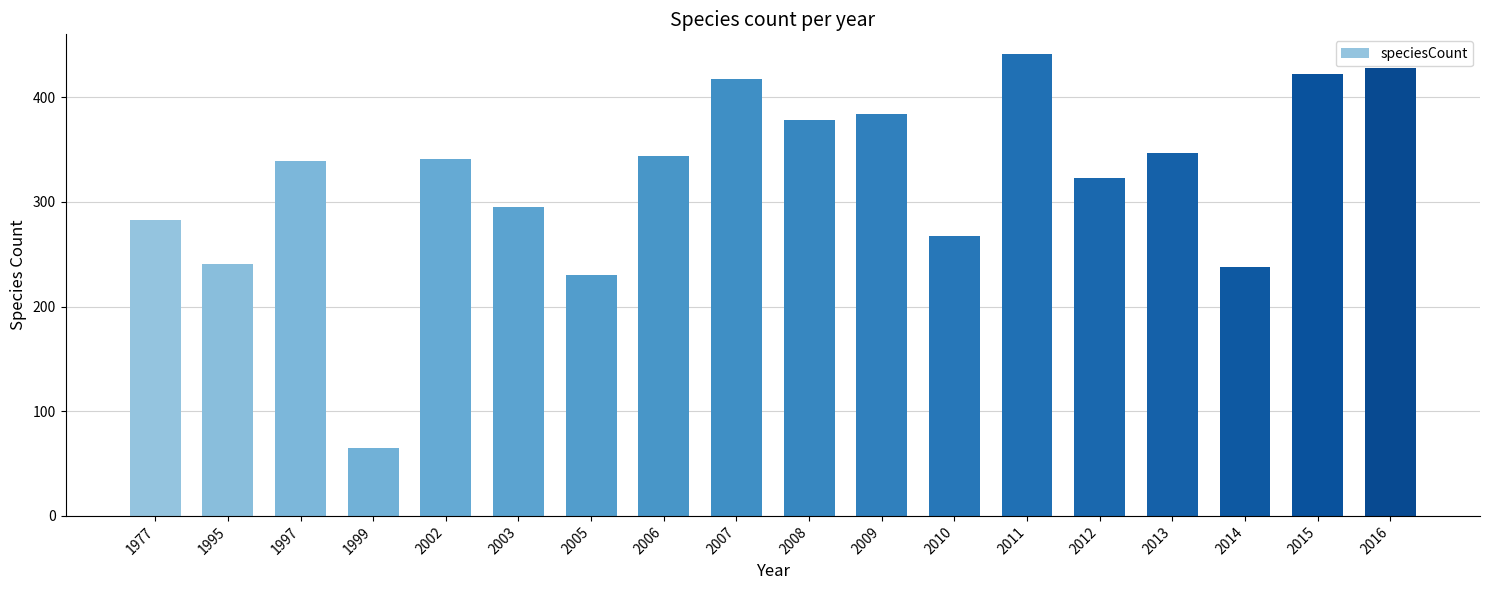

What is the maximum value shown in the chart?

441